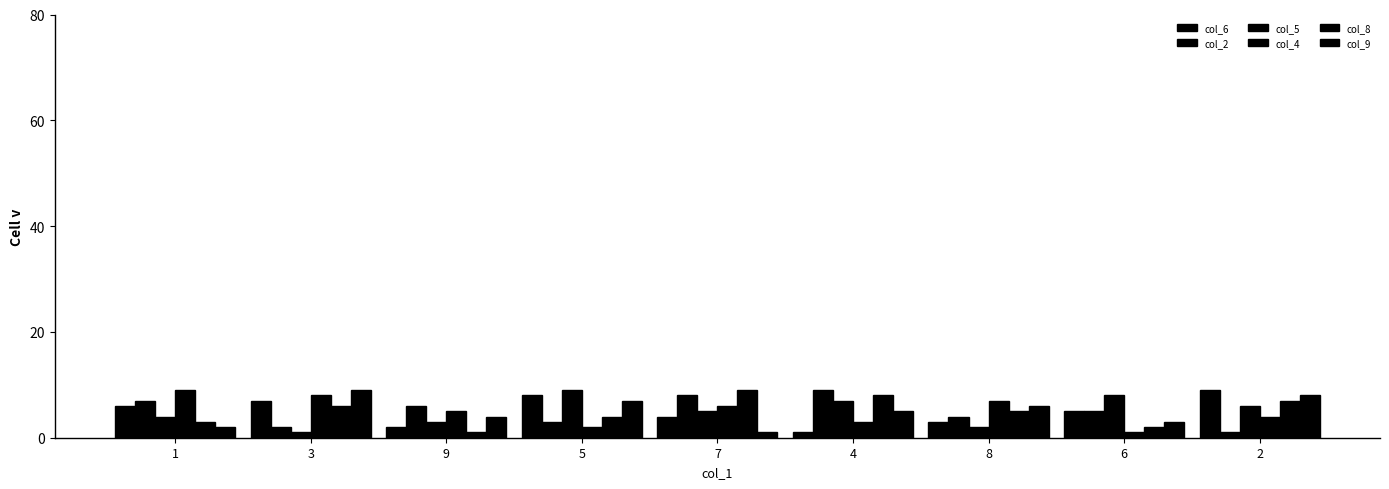

What is the difference between the col_8 values at 5 and 1?

1